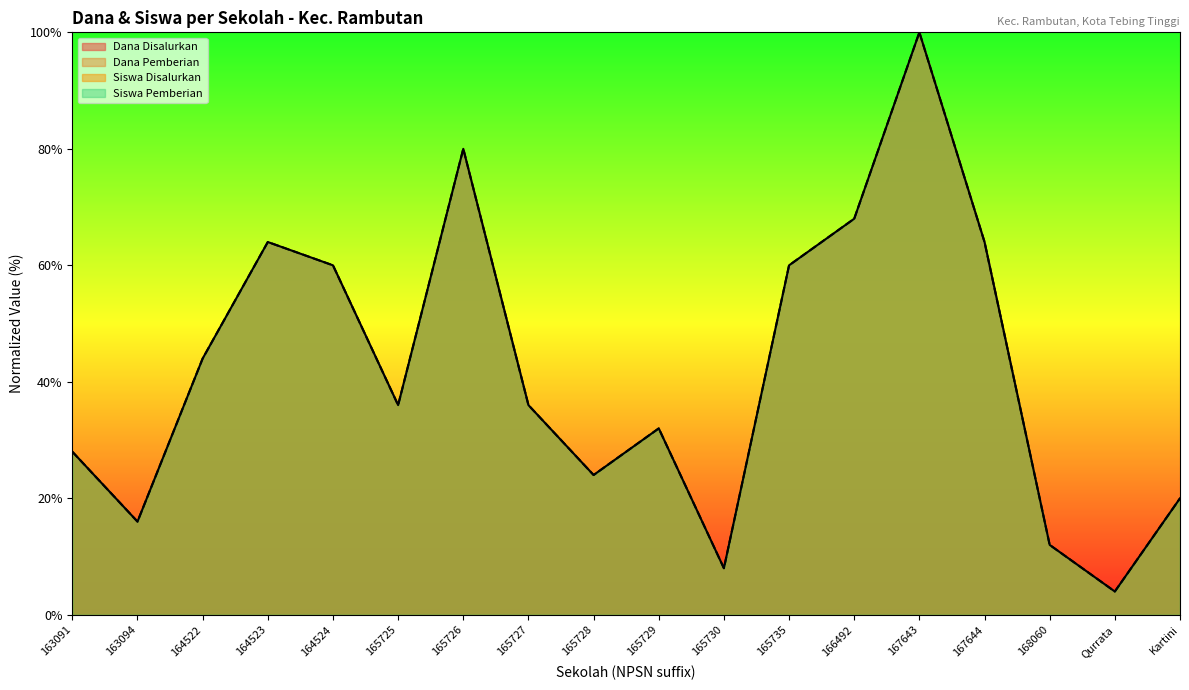

What is the label of the 17th point from the left?

Qurrata